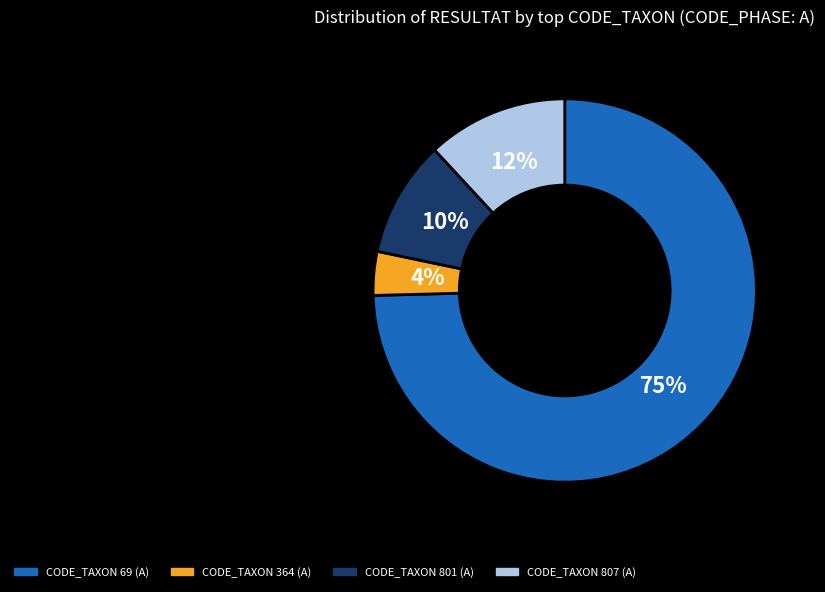

Approximately how many times larger is the value at CODE_TAXON 807 (A) compared to CODE_TAXON 801 (A)?

1.2